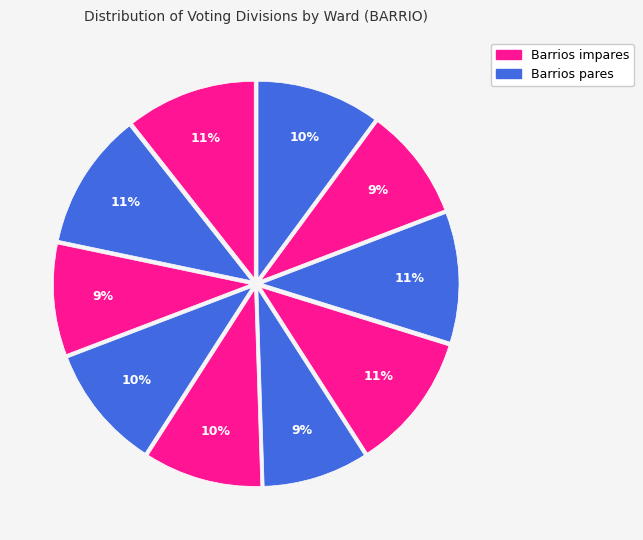

Rank the categories by value from highest to lowest.

2, 7, 1, 8, 4, 10, 5, 3, 9, 6